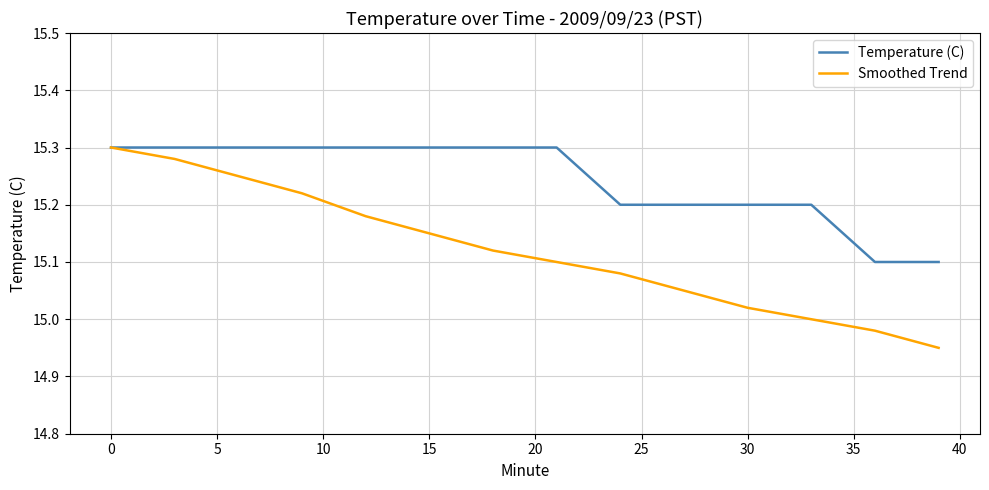

Rank the series by their average value, from lowest to highest.

Smoothed Trend, Temperature (C)